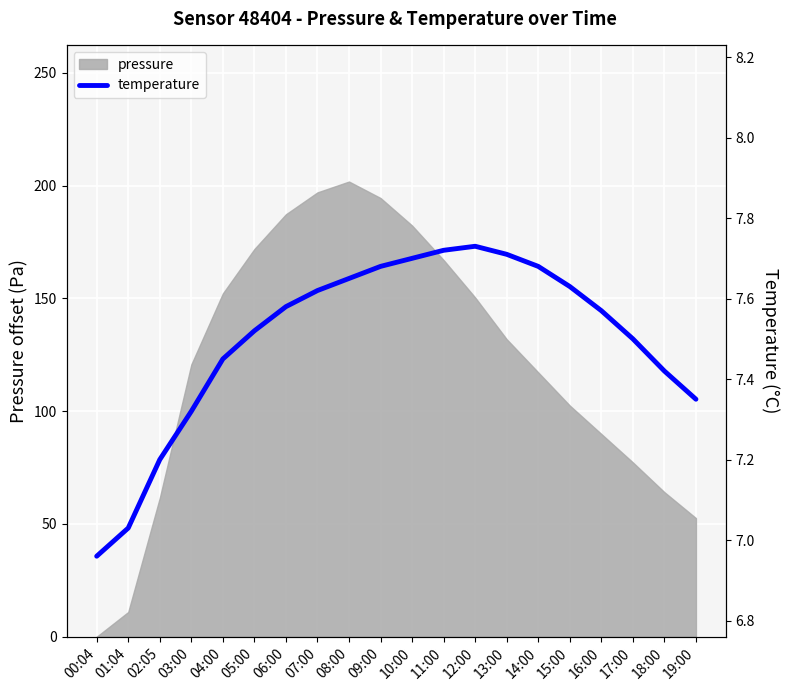

What value does the data have at 00:04?

7.0